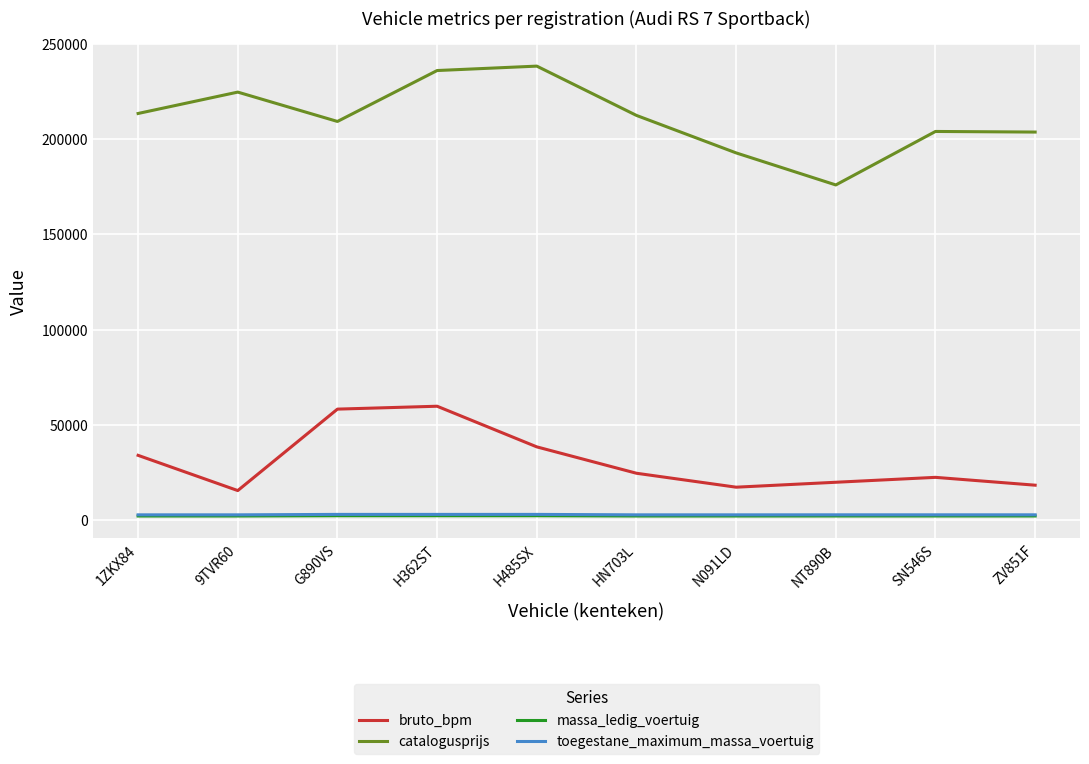

Which series has the largest range (max minus min)?

catalogusprijs